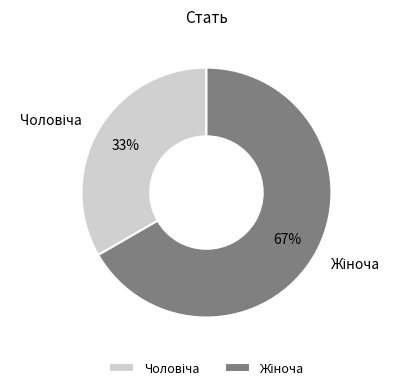

Is there a majority slice in this chart?

Yes